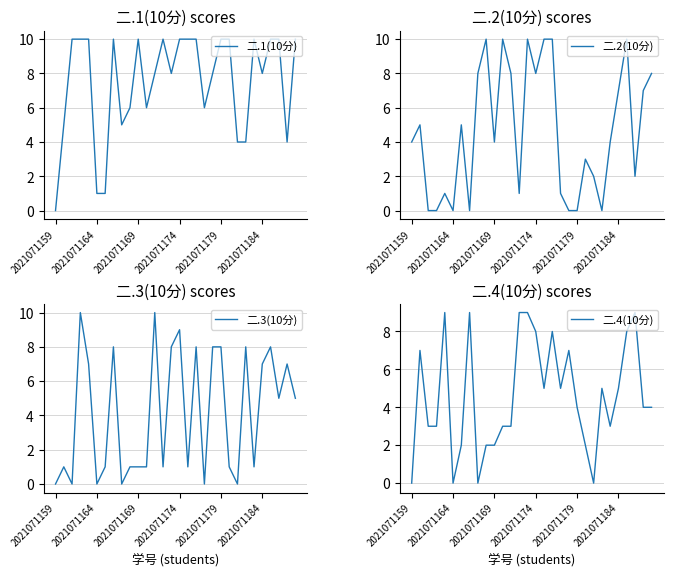

What position from the left is 13?

14